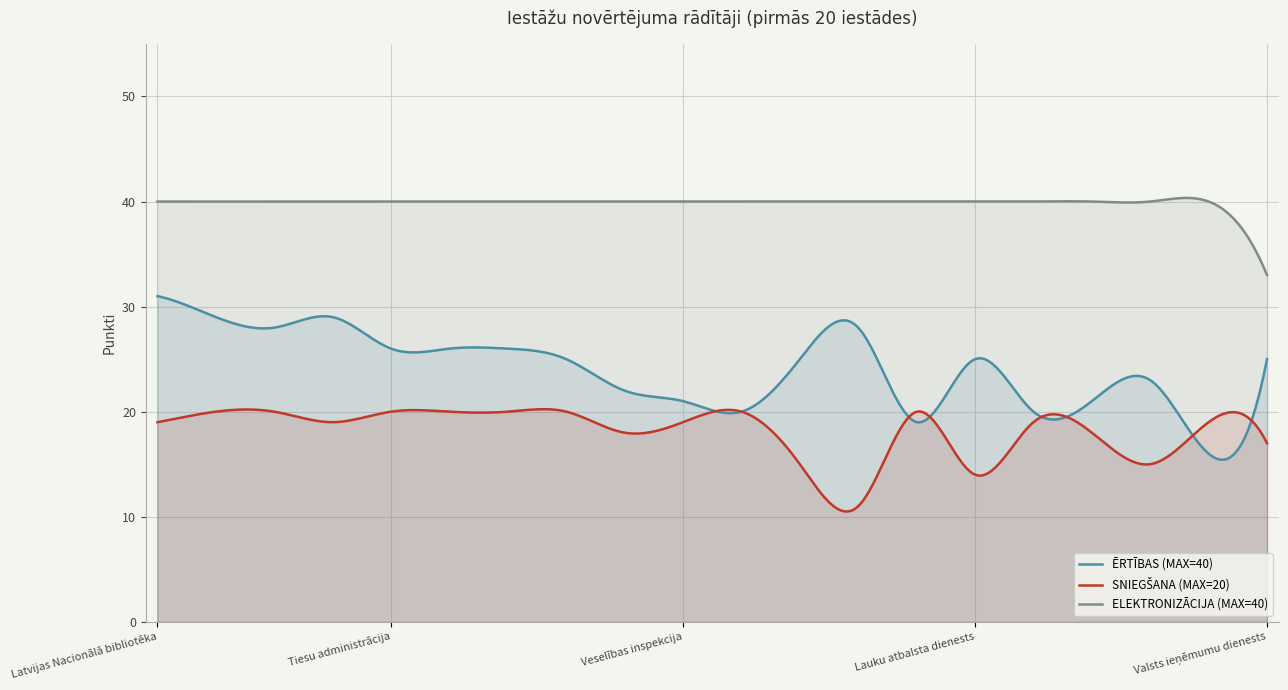

Reading right to left, what are all the values shown in this chart?

ĒRTĪBAS (MAX=40): Valsts ieņēmumu dienests=25	Iekšlietu ministrijas Informācijas centrs=16	Ārlietu ministrija=23	Maksātnespējas administrācija=21	Ekonomikas ministrija=20	Lauku atbalsta dienests=25	Latvijas Ģeotelpiskās informācijas aģentūra=19	Lauksaimniecības datu centrs=28	Valsts tehniskās uzraudzības aģentūra=25	Zāļu valsts aģentūra=20	Veselības inspekcija=21	VAS Ceļu satiksmes drošības direkcija=22	Centrālā finanšu un līgumu aģentūra=25	Centrālā statistikas pārvalde=26	VAS Latvijas Valsts radio=26	Tiesu administrācija=26	Dabas aizsardzības pārvalde=29	Kultūras informācijas sistēmu centrs=28	Valsts reģionālās attīstības aģentūra=29	Latvijas Nacionālā bibliotēka=31
SNIEGŠANA (MAX=20): Valsts ieņēmumu dienests=17	Iekšlietu ministrijas Informācijas centrs=19	Ārlietu ministrija=15	Maksātnespējas administrācija=18	Ekonomikas ministrija=19	Lauku atbalsta dienests=14	Latvijas Ģeotelpiskās informācijas aģentūra=20	Lauksaimniecības datu centrs=11	Valsts tehniskās uzraudzības aģentūra=15	Zāļu valsts aģentūra=20	Veselības inspekcija=19	VAS Ceļu satiksmes drošības direkcija=18	Centrālā finanšu un līgumu aģentūra=20	Centrālā statistikas pārvalde=20	VAS Latvijas Valsts radio=20	Tiesu administrācija=20	Dabas aizsardzības pārvalde=19	Kultūras informācijas sistēmu centrs=20	Valsts reģionālās attīstības aģentūra=20	Latvijas Nacionālā bibliotēka=19
ELEKTRONIZĀCIJA (MAX=40): Valsts ieņēmumu dienests=33	Iekšlietu ministrijas Informācijas centrs=40	Ārlietu ministrija=40	Maksātnespējas administrācija=40	Ekonomikas ministrija=40	Lauku atbalsta dienests=40	Latvijas Ģeotelpiskās informācijas aģentūra=40	Lauksaimniecības datu centrs=40	Valsts tehniskās uzraudzības aģentūra=40	Zāļu valsts aģentūra=40	Veselības inspekcija=40	VAS Ceļu satiksmes drošības direkcija=40	Centrālā finanšu un līgumu aģentūra=40	Centrālā statistikas pārvalde=40	VAS Latvijas Valsts radio=40	Tiesu administrācija=40	Dabas aizsardzības pārvalde=40	Kultūras informācijas sistēmu centrs=40	Valsts reģionālās attīstības aģentūra=40	Latvijas Nacionālā bibliotēka=40